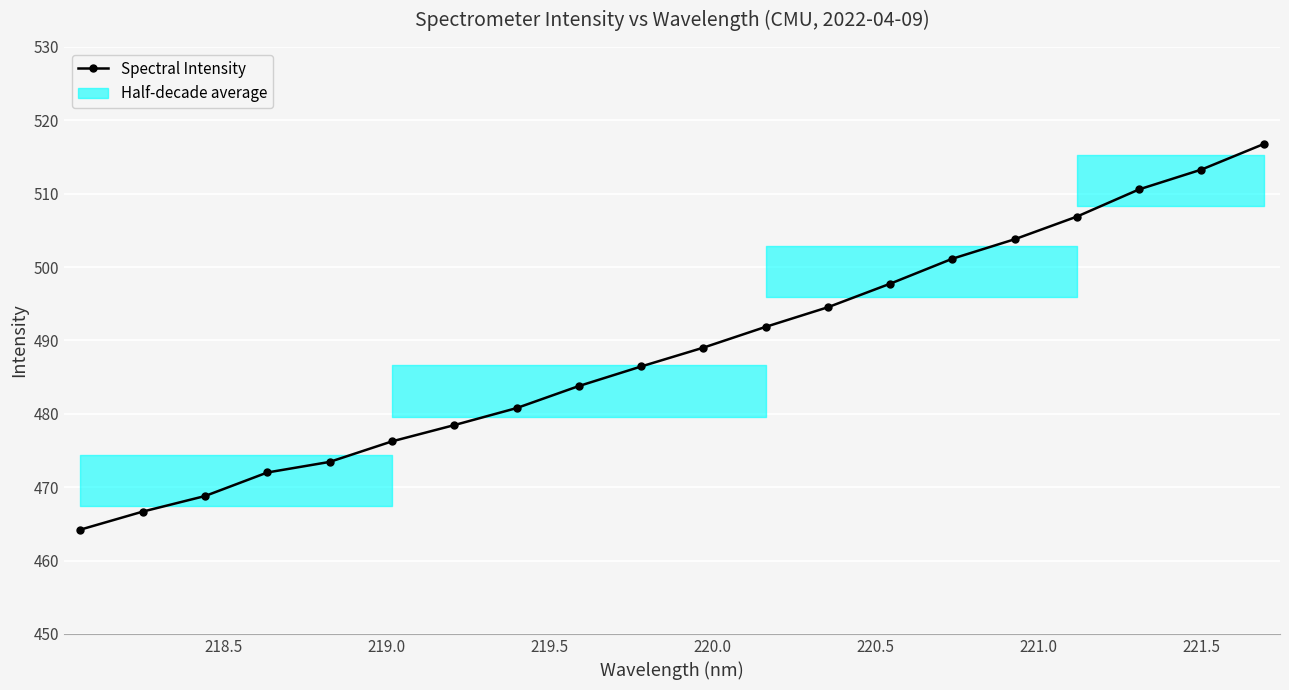

How many categories are shown in the chart?

20